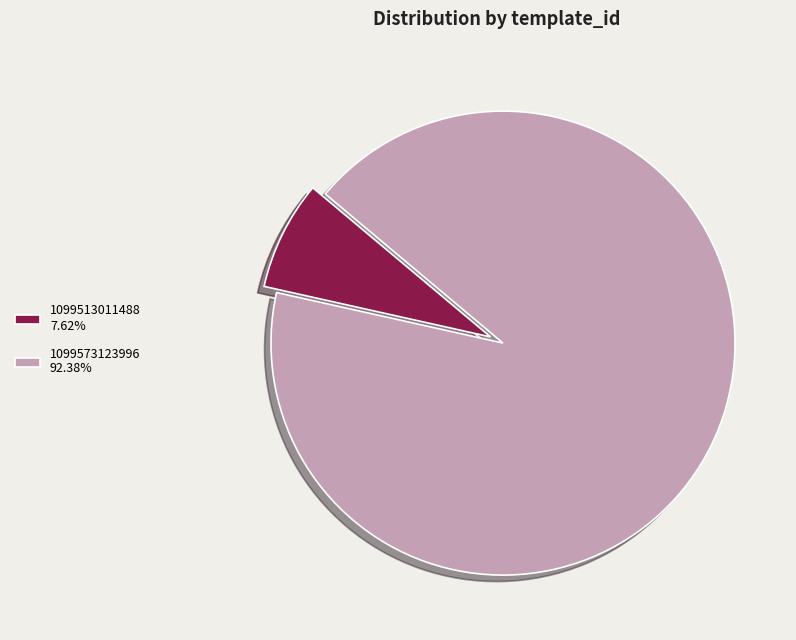

Is the sum of 1099513011488 7.62% and 1099573123996 92.38% greater than half?

Yes